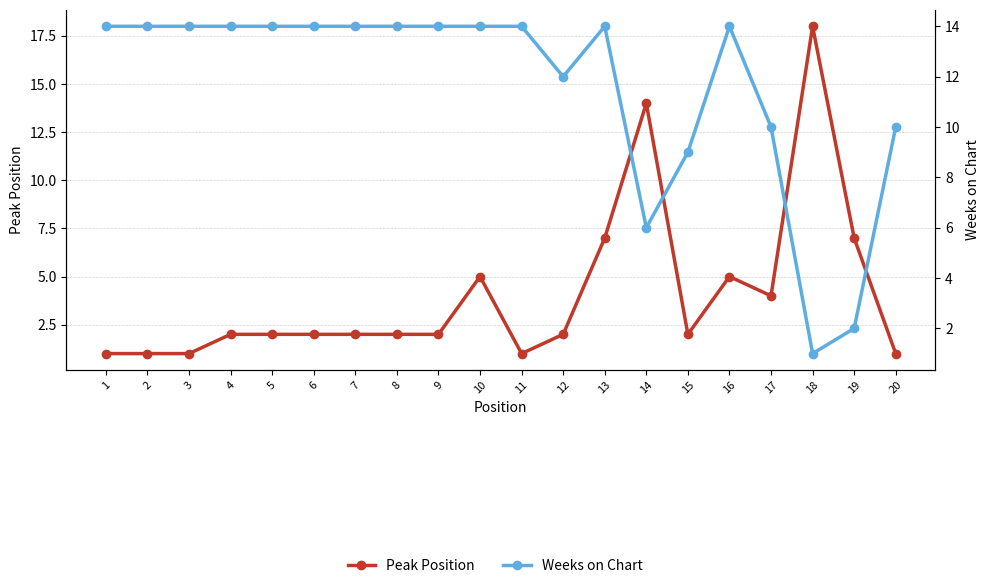

What is the difference between the Peak Position values at 10 and 6?

3